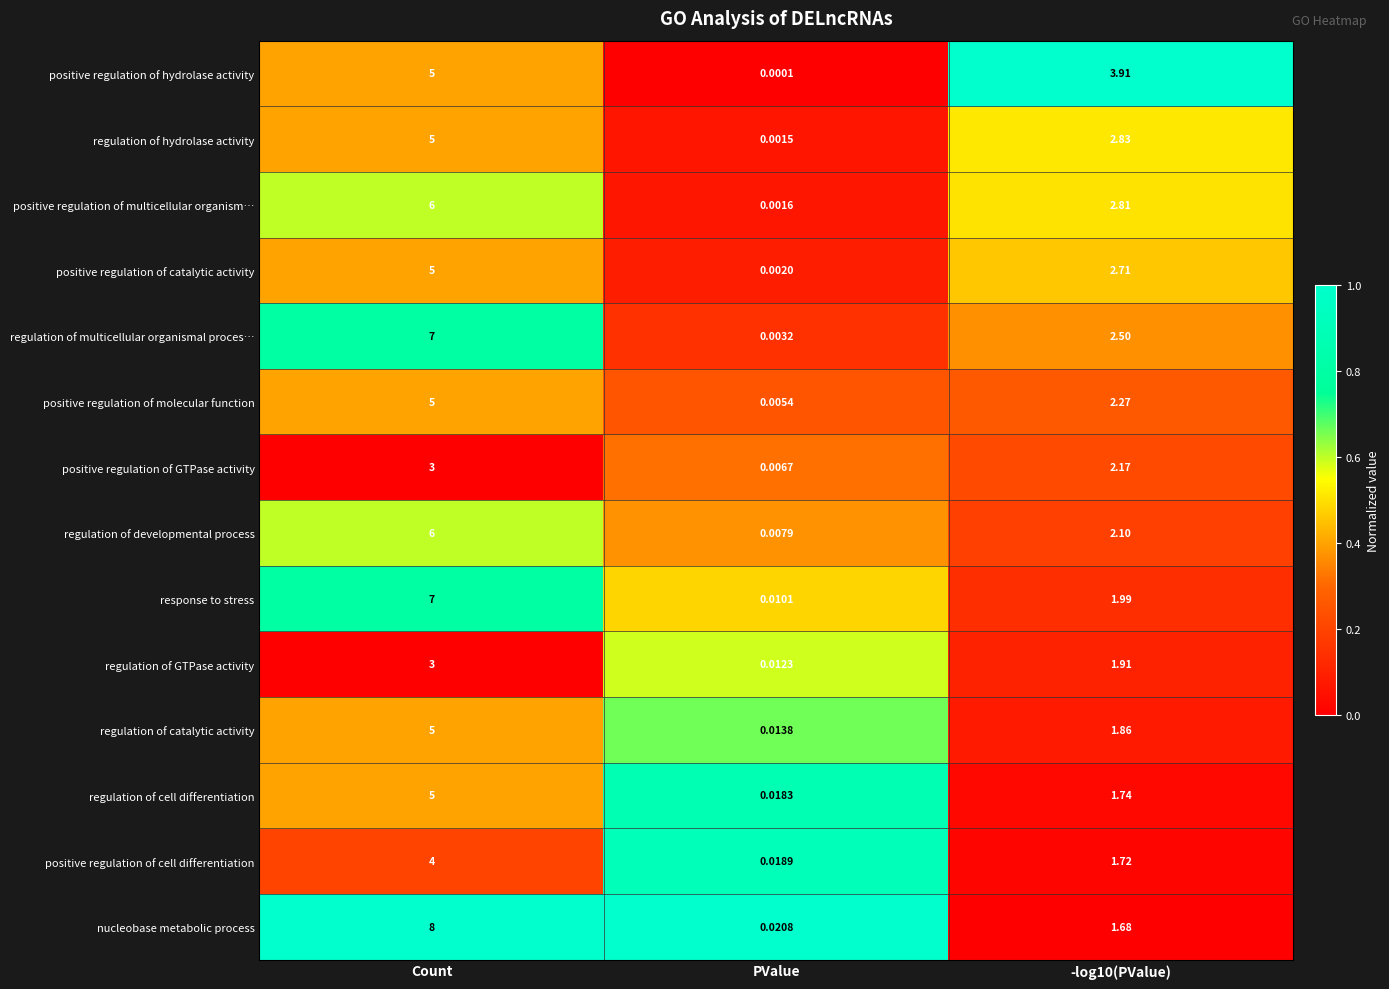

At which category is the sum across all series the highest?

Count